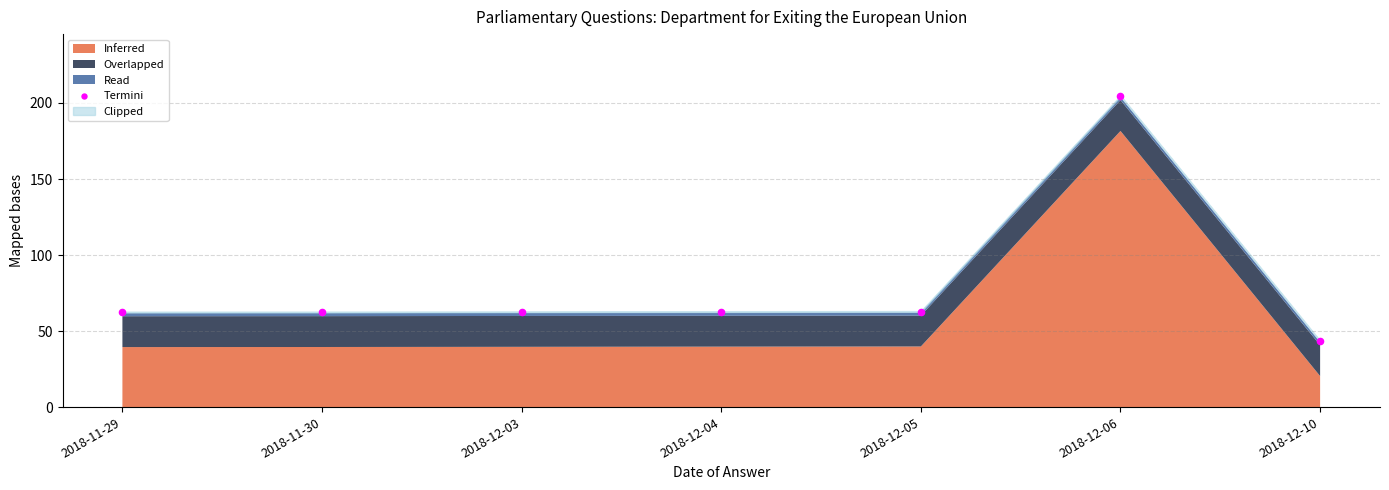

What is the average Y value?

80.0